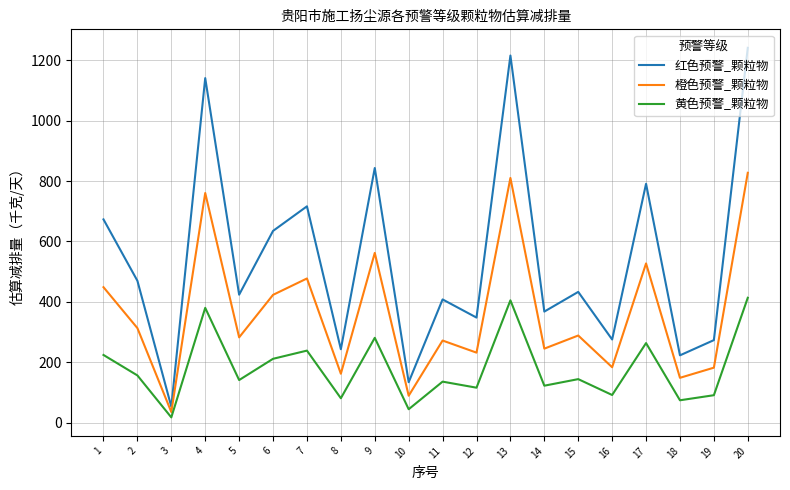

Rank the series by their maximum value, from lowest to highest.

黄色预警_颗粒物, 橙色预警_颗粒物, 红色预警_颗粒物